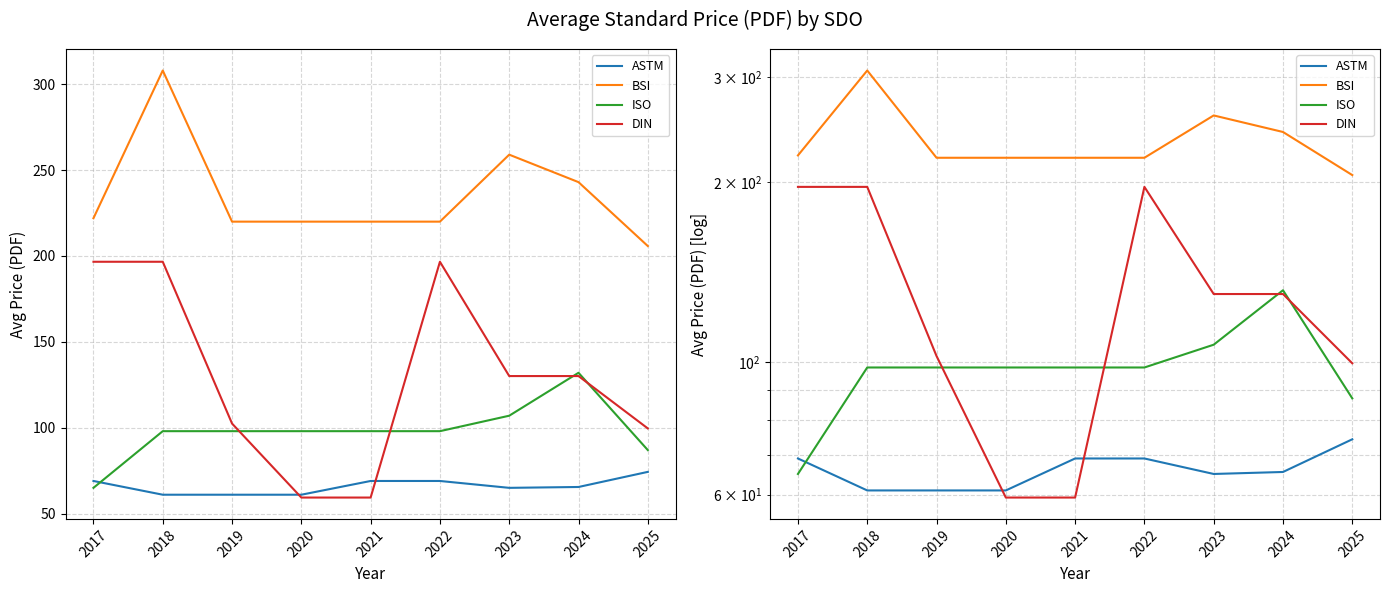

What are all the series names shown in the legend?

ASTM, BSI, ISO, DIN